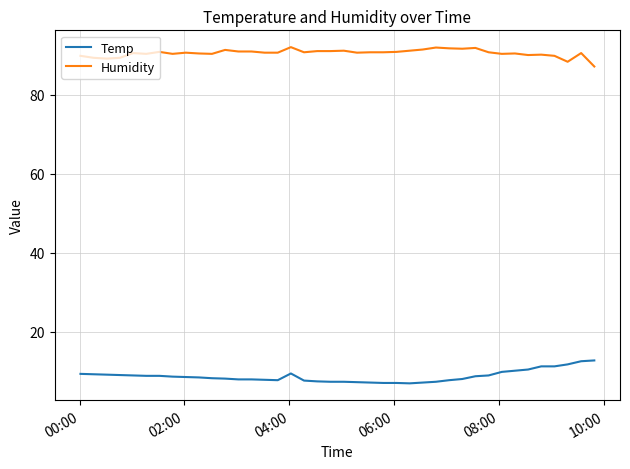

List the series in order of their peak value, highest first.

Humidity, Temp